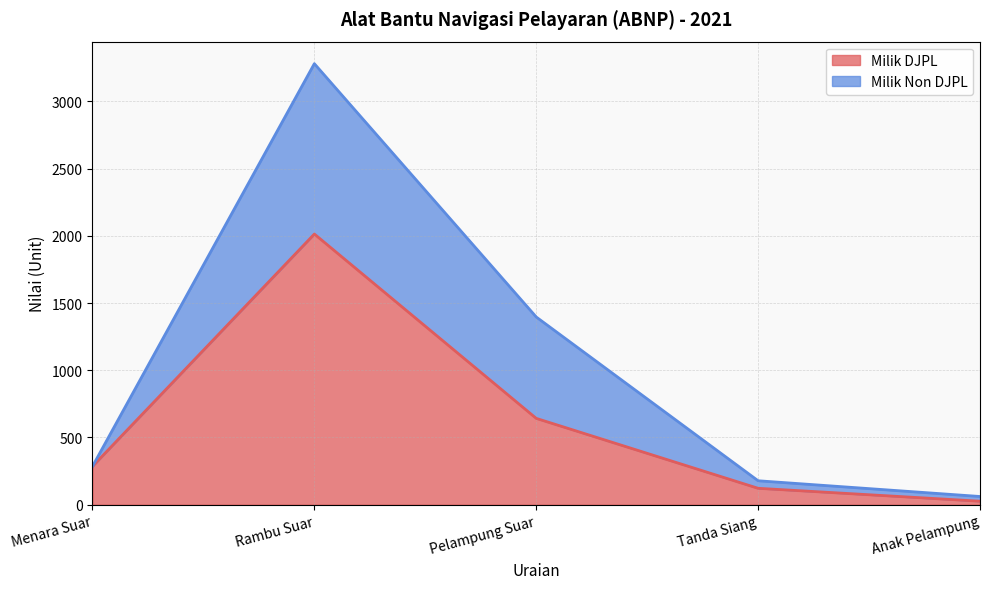

Reading left to right, list all the values displayed in this chart.

285	2013	642	122	26